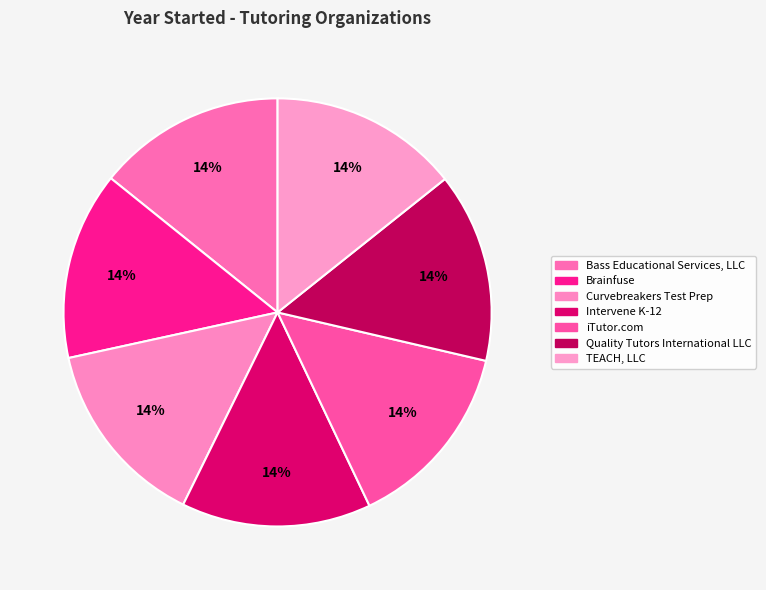

The Quality Tutors International LLC slice represents 3% of the pie. True or false?

False